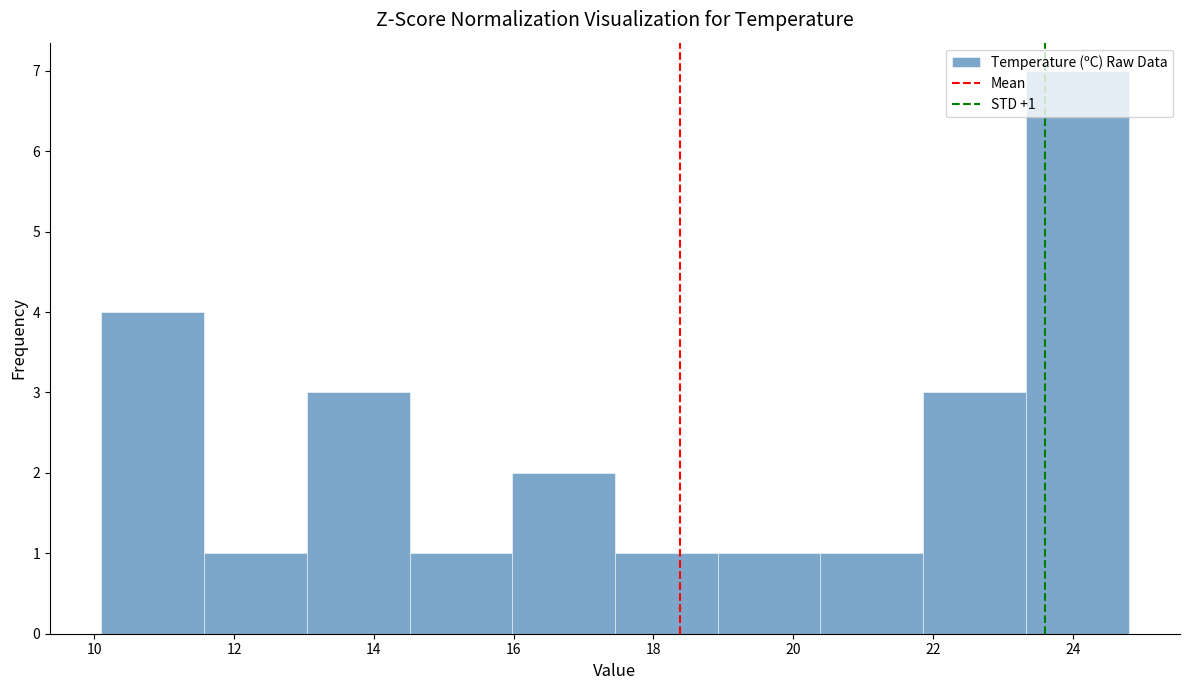

Over which range of the x-axis is the bar tallest?

23.4 to 24.8